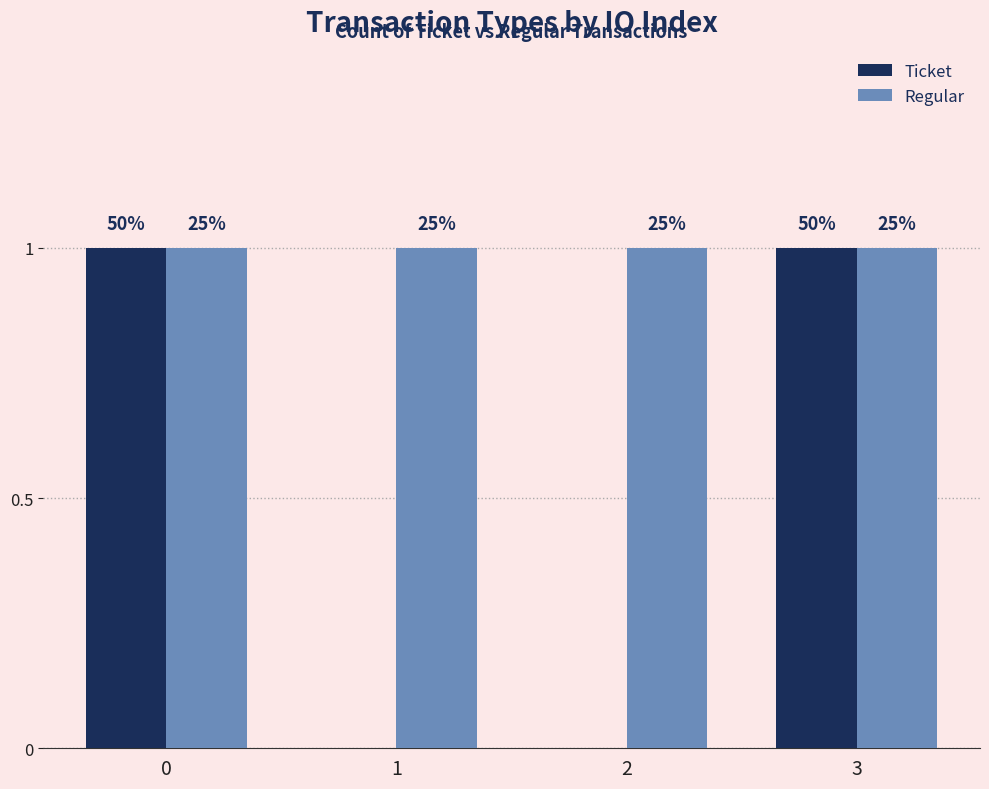

What are all the series names shown in the legend?

Ticket, Regular